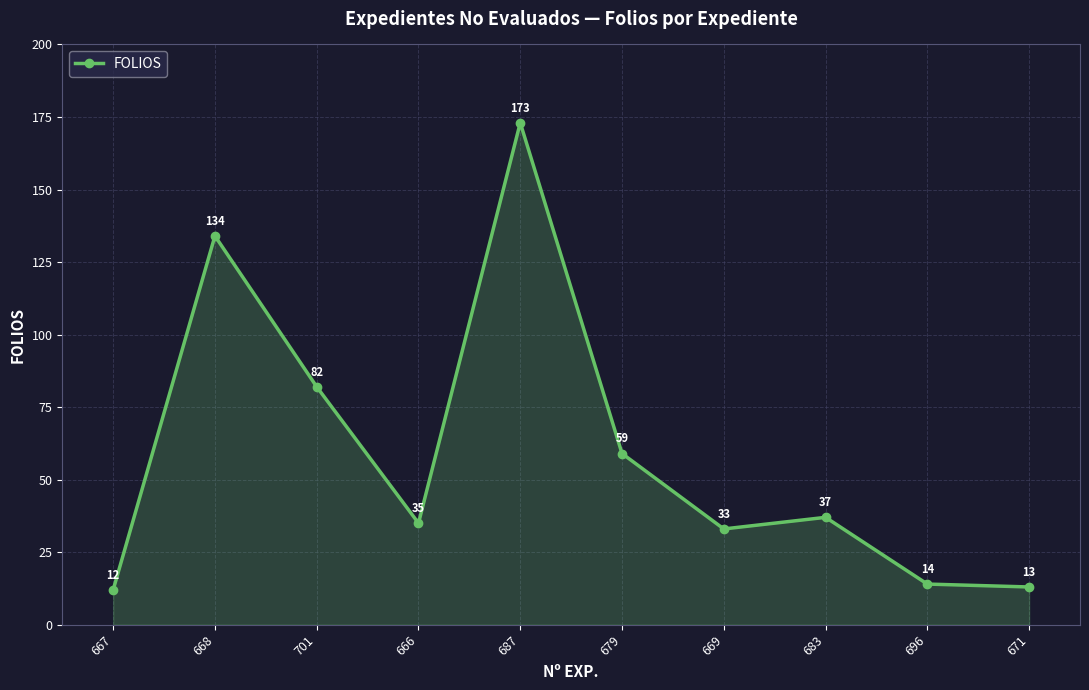

True or false: the data shows 134 at 668.

True